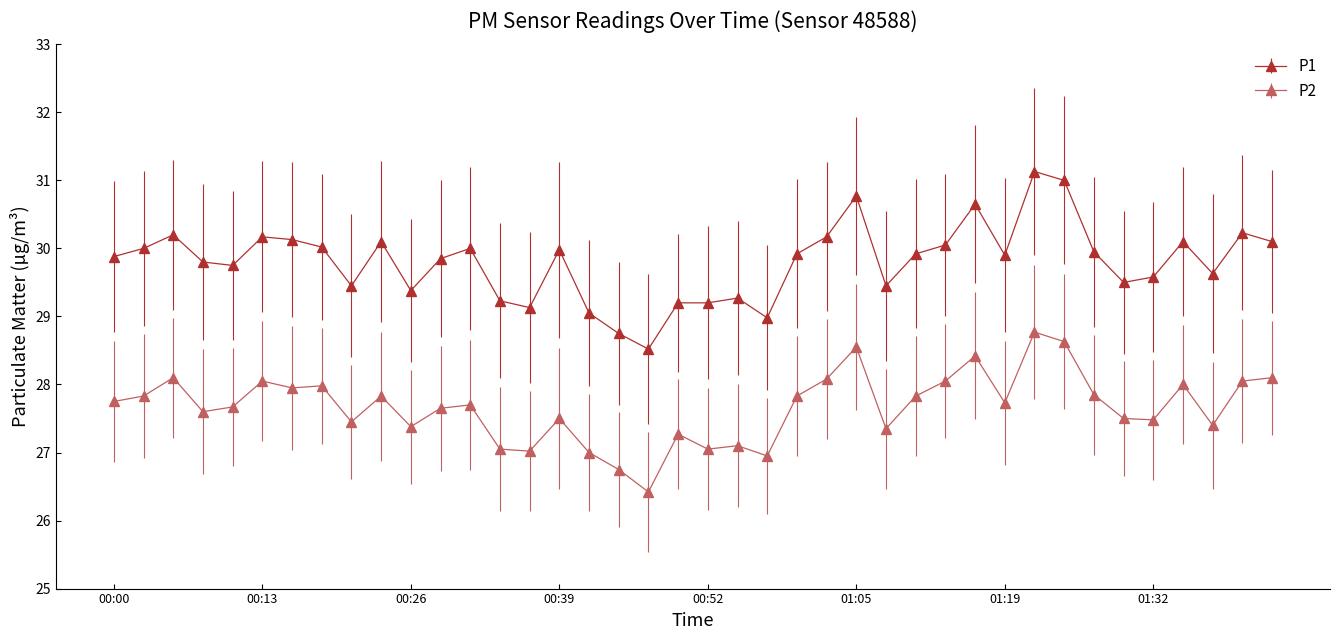

What is the difference between the maximum and second lowest values in the P2 series?

2.0